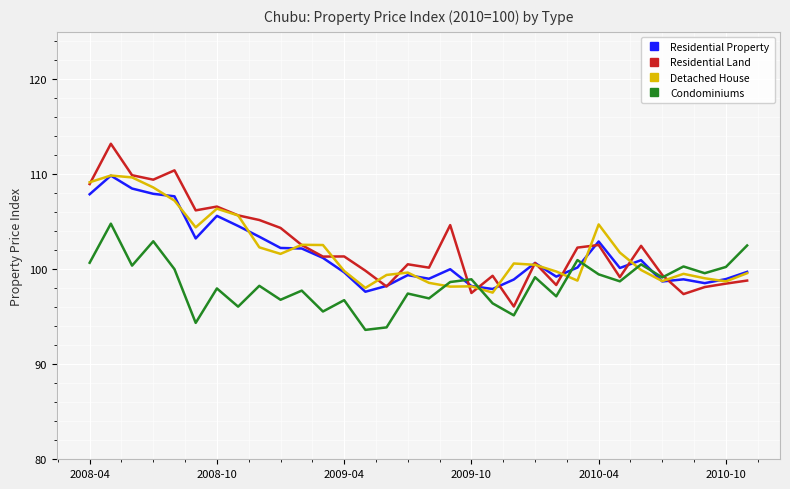

What are all the series names shown in the legend?

Residential Property, Residential Land, Detached House, Condominiums